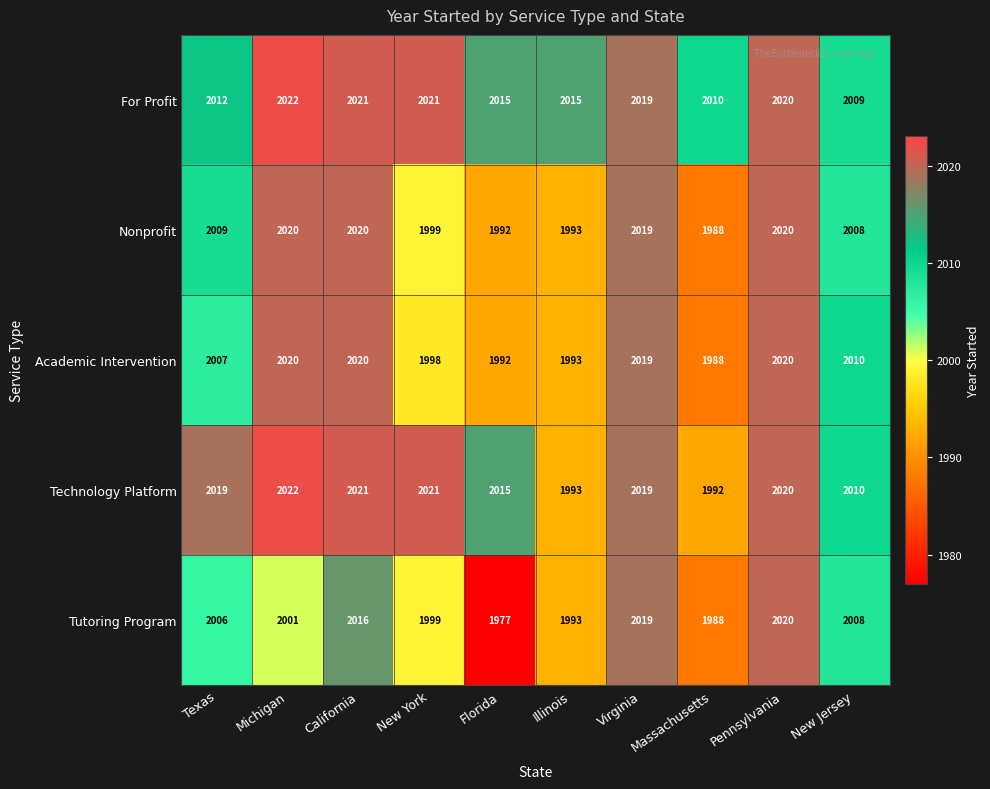

What is the difference between the highest and lowest values at Michigan?

21